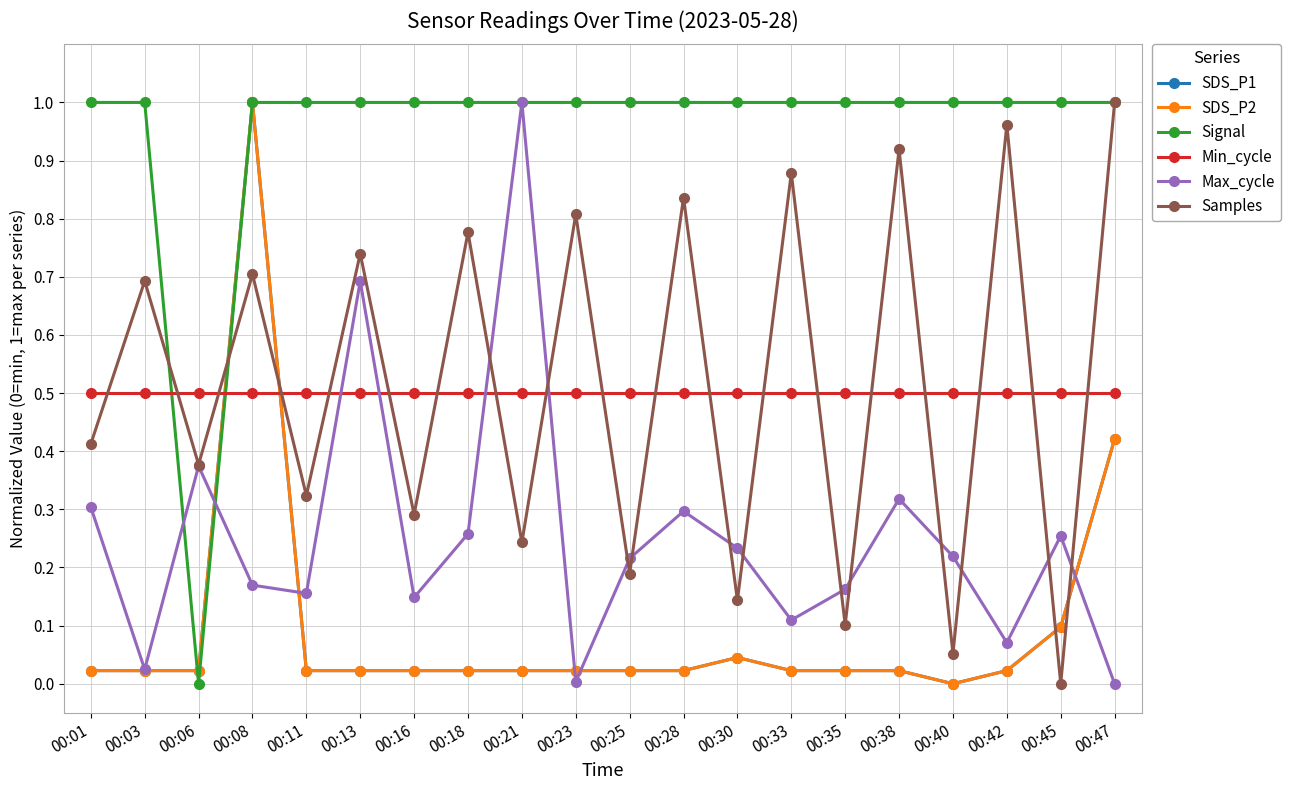

True or false: Signal has more than 1 interior local peaks.

False